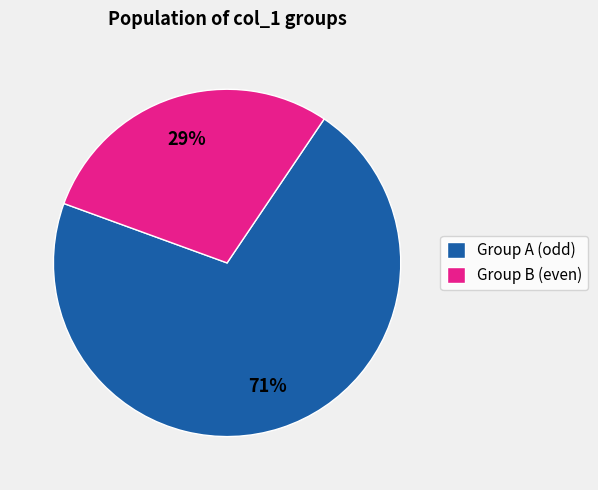

Is there a majority slice in this chart?

Yes